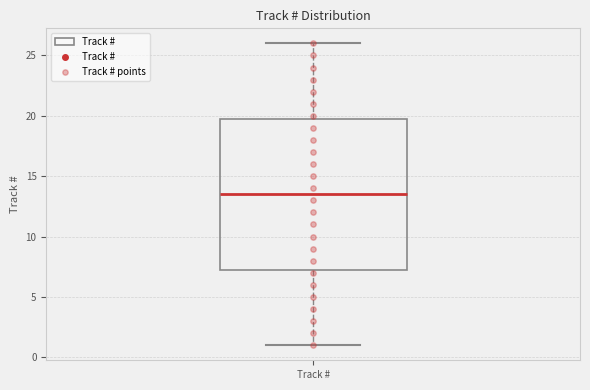

Transcribe this box plot: give where the median line is, the range the box spans, and where the two whiskers end, as read against the y-axis. The values are not printed on the chart, so give them approximately, as read against the axis.

median 13.5, box 7.5 to 20.0, whiskers 1.0 to 26.0